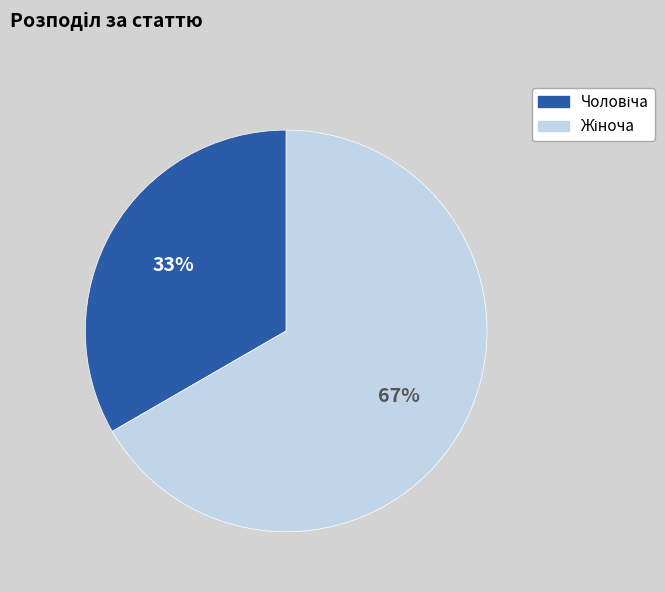

Is there any slice that represents more than half of the pie?

Yes